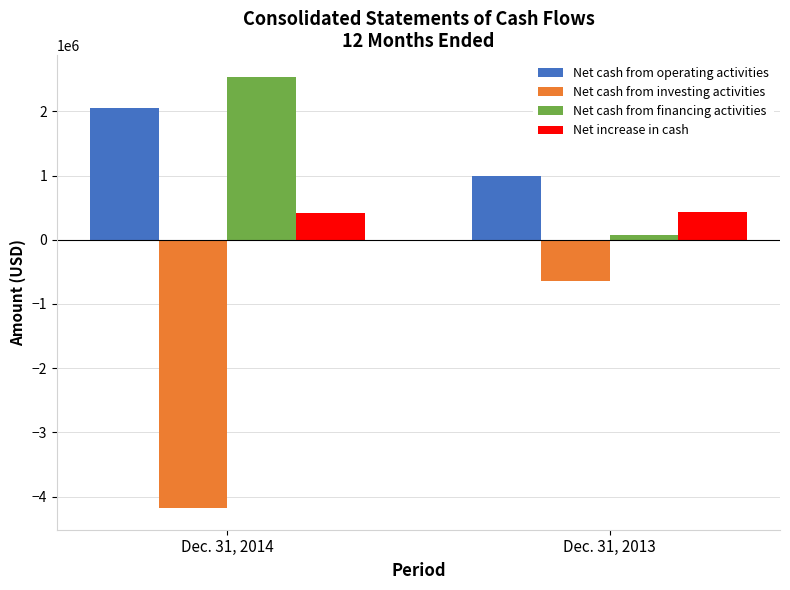

What are all the series names shown in the legend?

Net cash from operating activities, Net cash from investing activities, Net cash from financing activities, Net increase in cash